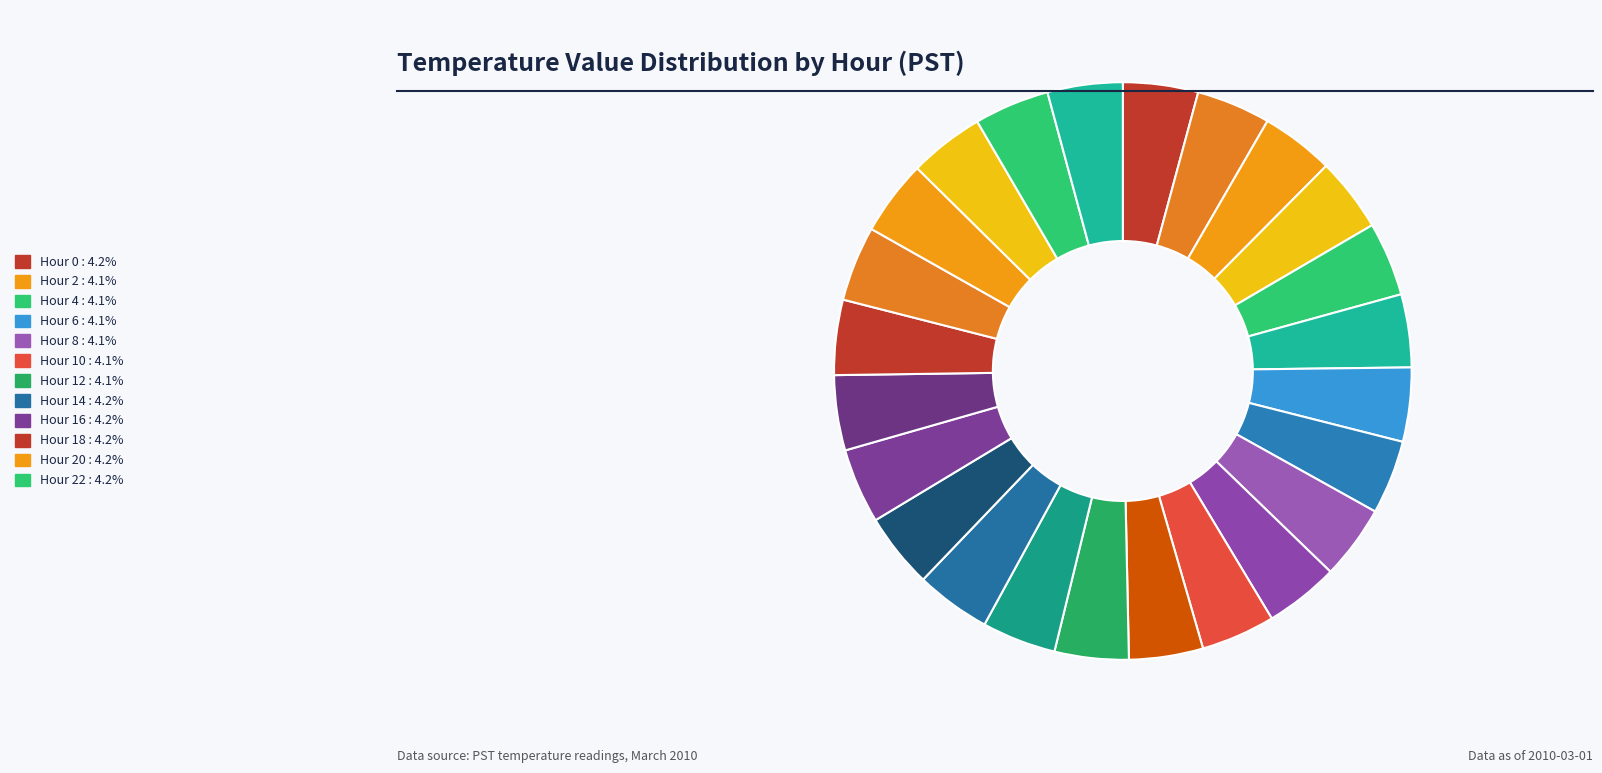

How many segments does this pie chart have?

24